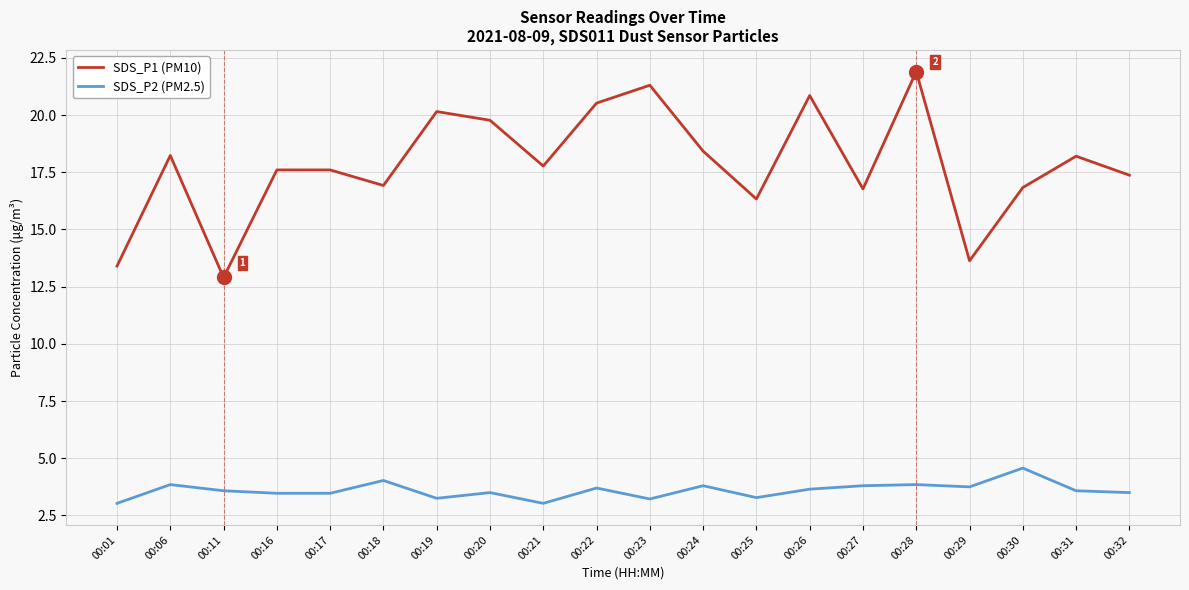

The value of SDS_P2 (PM2.5) at 00:28 is 1.7. True or false?

False